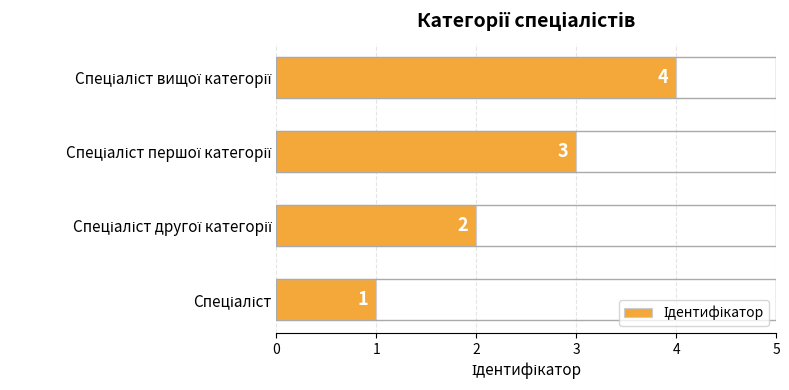

What is the maximum value shown in the chart?

4